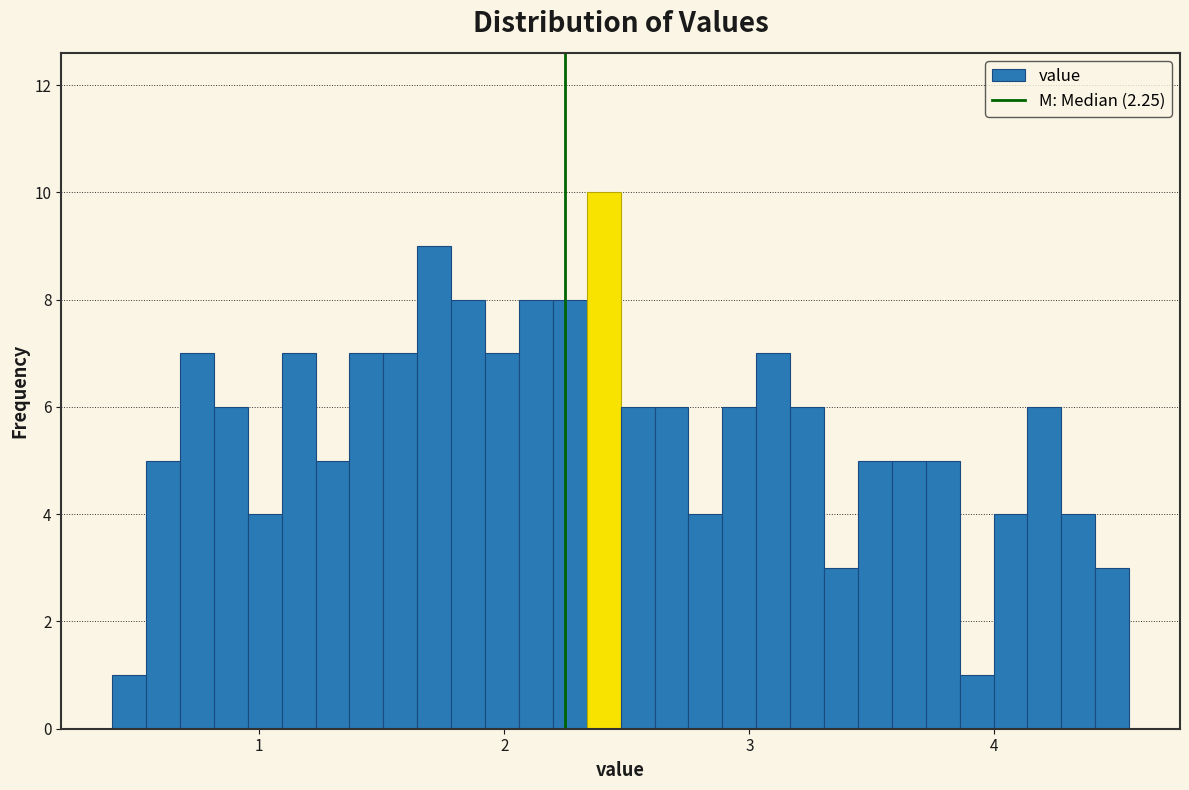

Around what value on the x-axis is the tallest bar? Give the approximate position of its centre, as read against the axis.

2.4